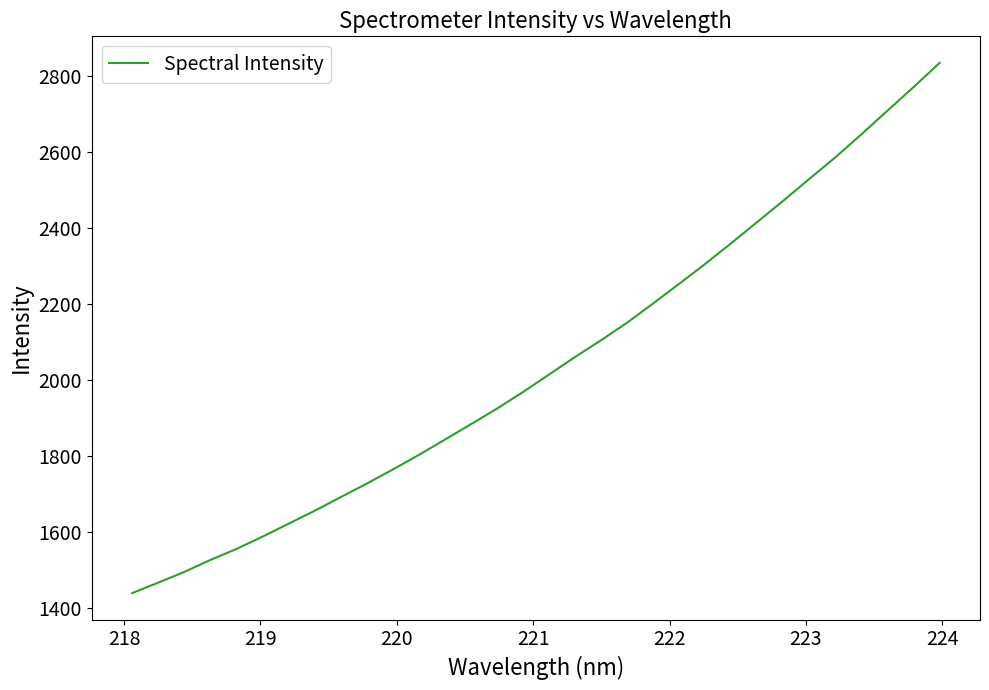

What is the minimum value shown in the chart?

1439.0